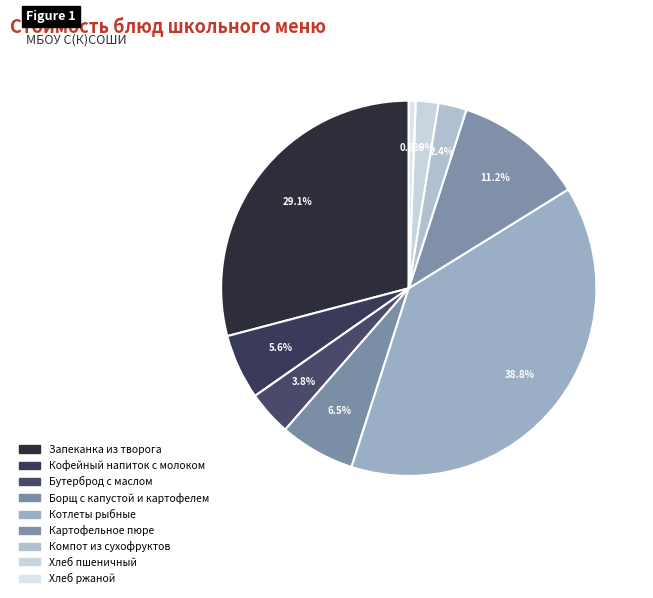

Which slice is the smallest?

Хлеб ржаной